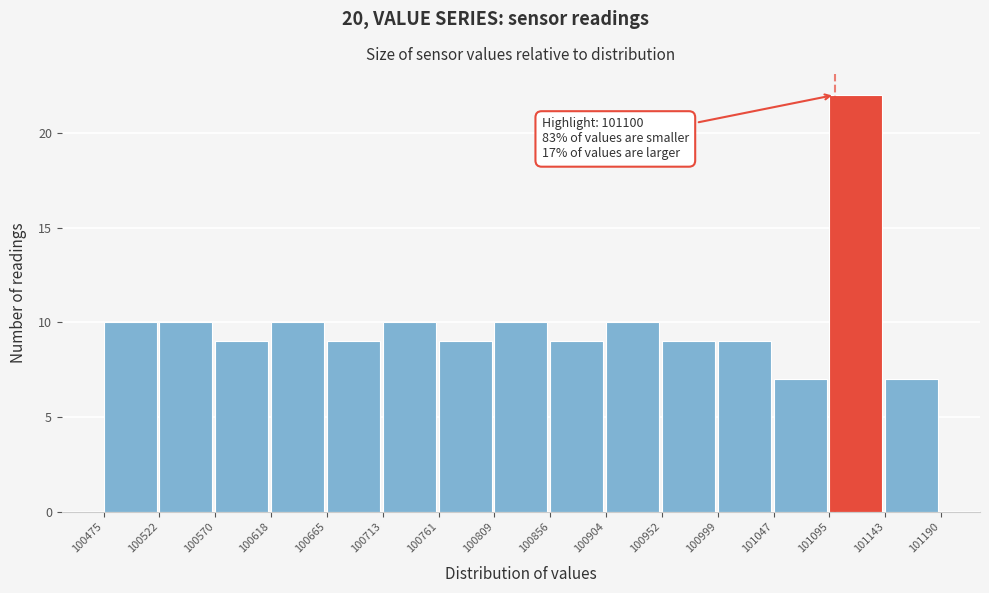

Which range on the x-axis has the tallest bar?

101095 to 101143